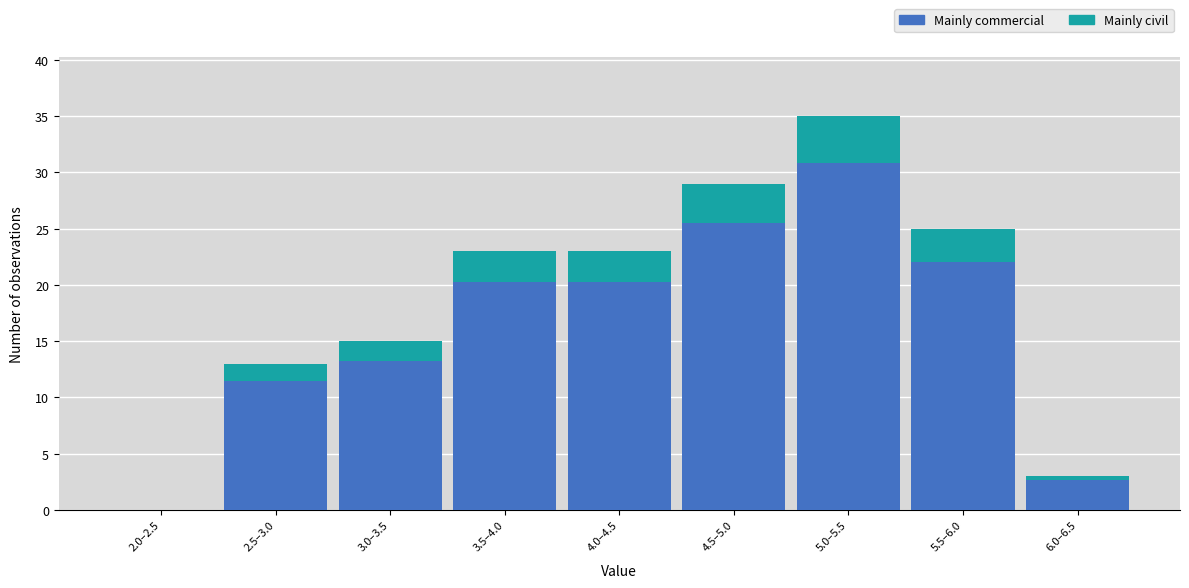

Reading left to right, list the values for the Mainly commercial series.

2.0–2.5=0.0	2.5–3.0=11.4	3.0–3.5=13.2	3.5–4.0=20.2	4.0–4.5=20.2	4.5–5.0=25.5	5.0–5.5=30.8	5.5–6.0=22.0	6.0–6.5=2.6